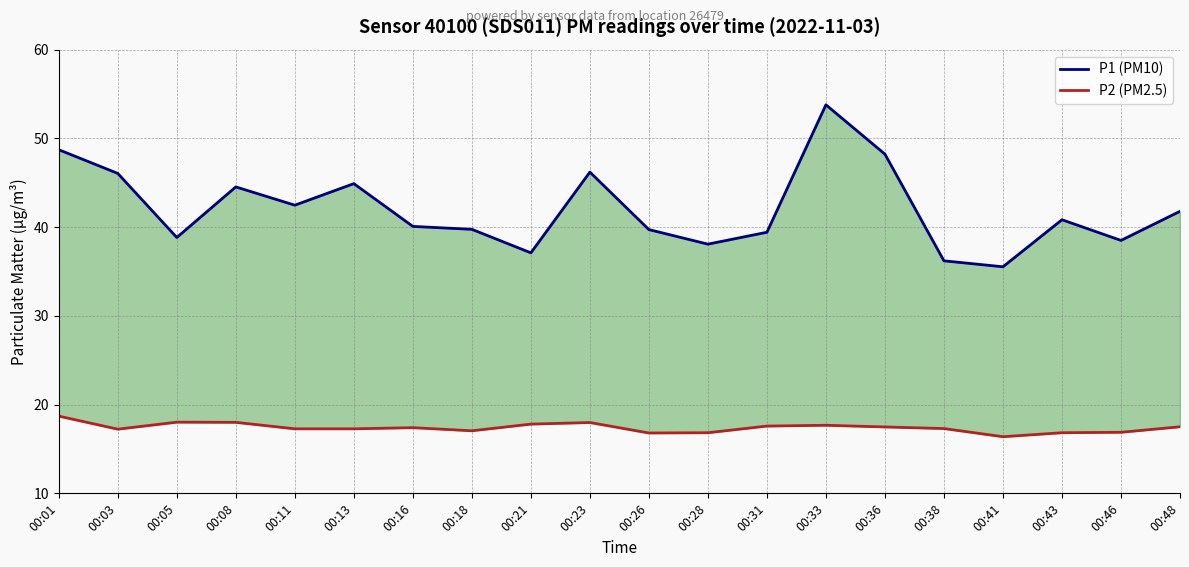

At which label does P1 (PM10) first exceed 40?

00:01